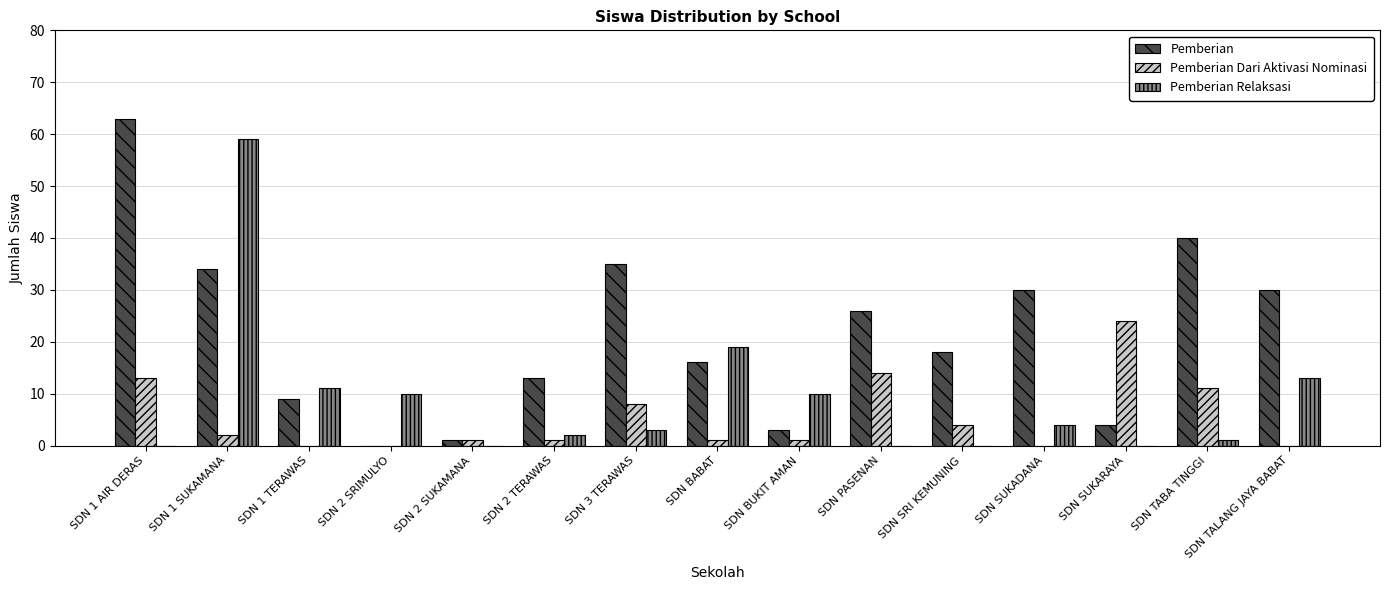

Reading left to right, list all the values displayed in this chart.

Pemberian: 63	34	9	0	1	13	35	16	3	26	18	30	4	40	30
Pemberian Dari Aktivasi Nominasi: 13	2	0	0	1	1	8	1	1	14	4	0	24	11	0
Pemberian Relaksasi: 0	59	11	10	0	2	3	19	10	0	0	4	0	1	13